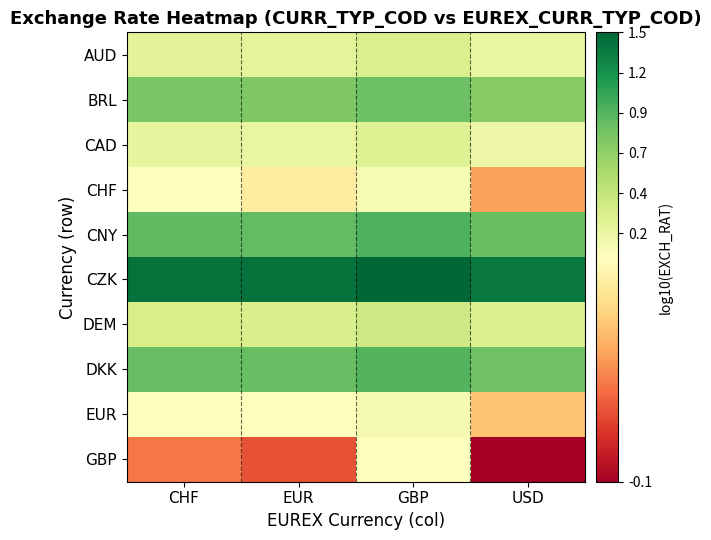

List the series in order of their peak value, highest first.

CZK, CNY, DKK, BRL, DEM, AUD, CAD, EUR, CHF, GBP